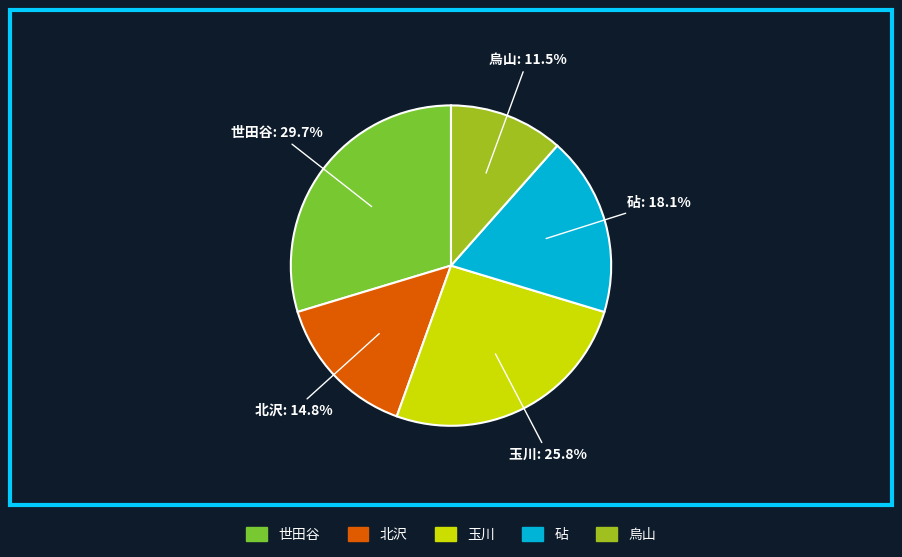

Is the sum of 北沢 and 玉川 greater than half?

No